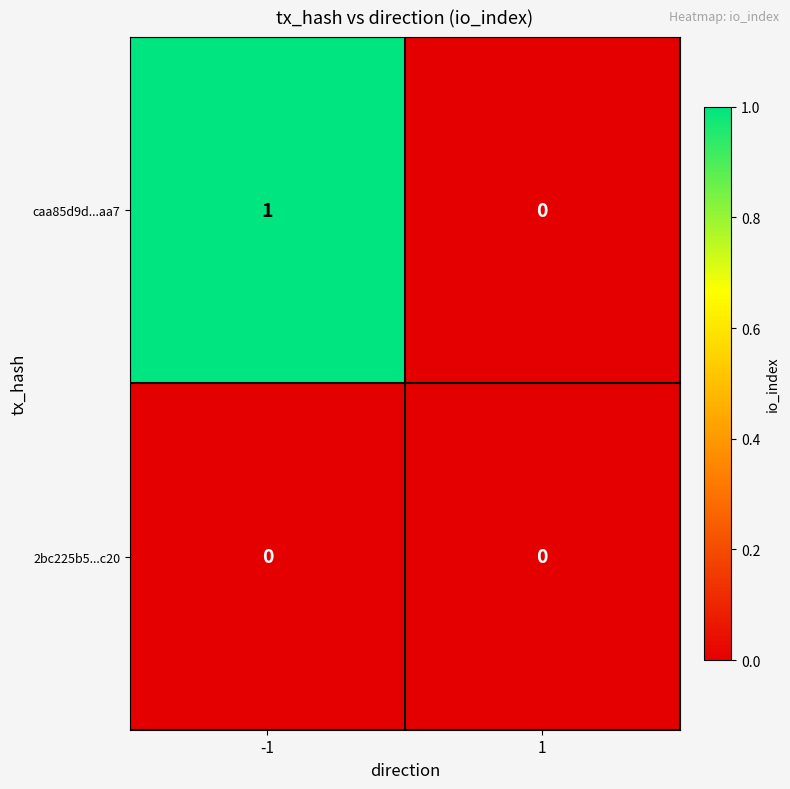

List the series in order of their peak value, highest first.

caa85d9d...aa7, 2bc225b5...c20